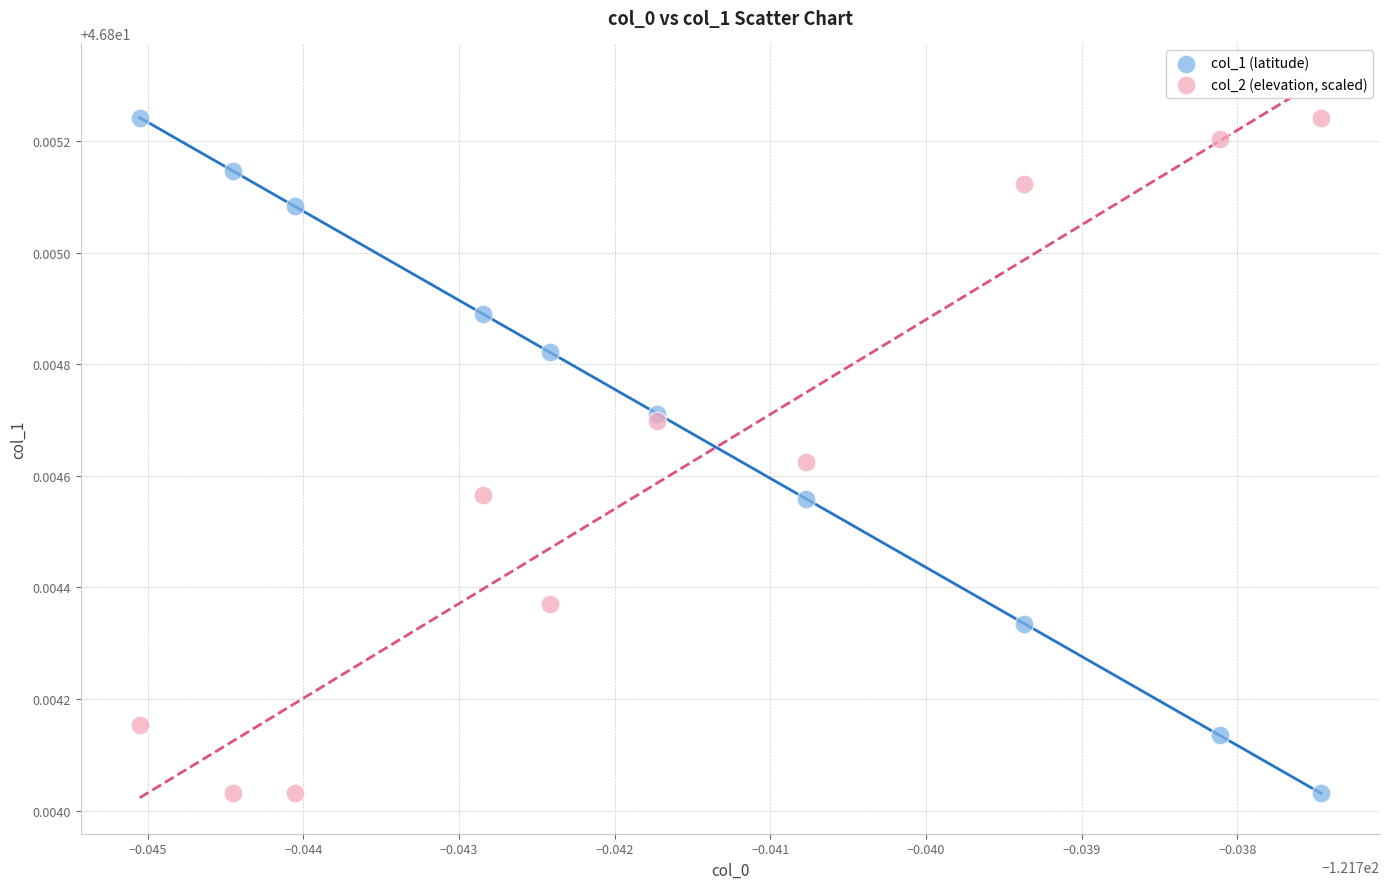

What are all the series names shown in the legend?

col_1 (latitude), col_2 (elevation, scaled)